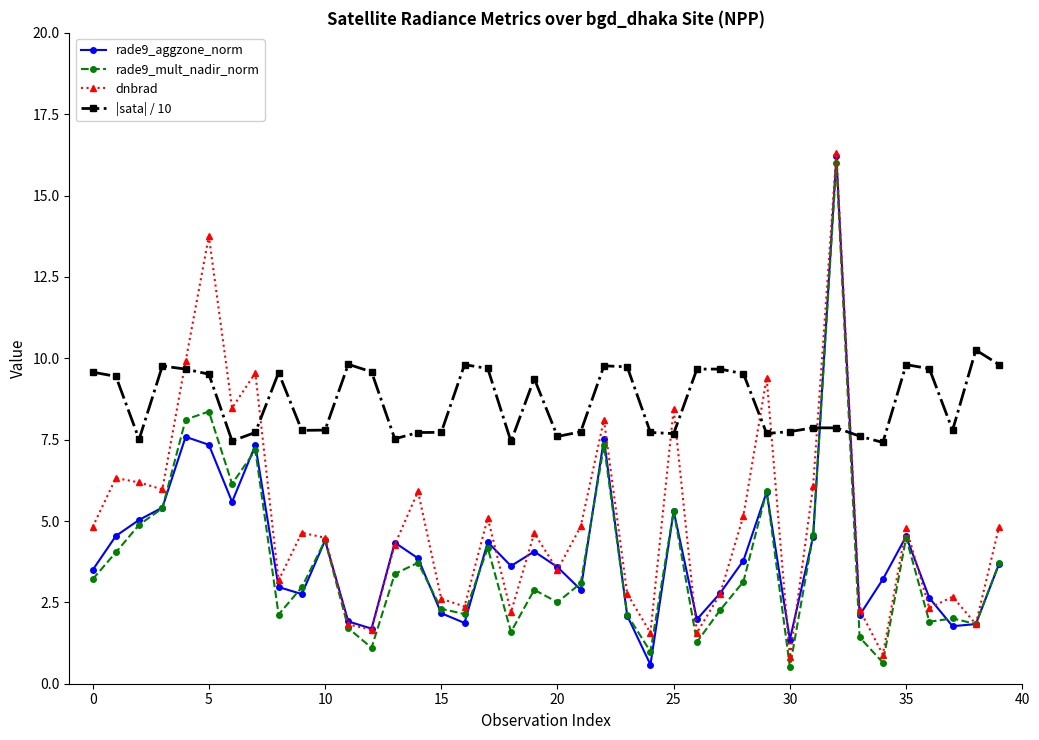

In |sata| / 10, how many points are higher than both neighbors (excluding endpoints)?

10